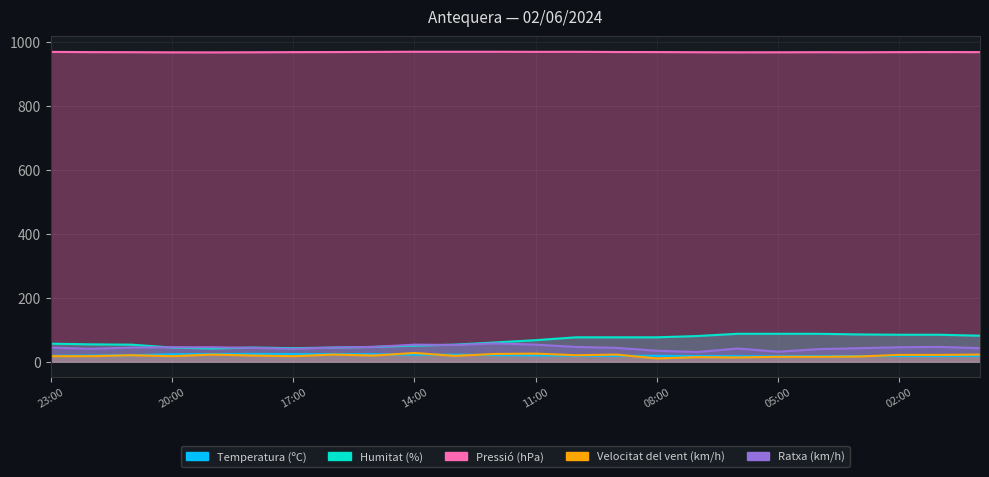

What is the maximum value shown in the chart?

968.4